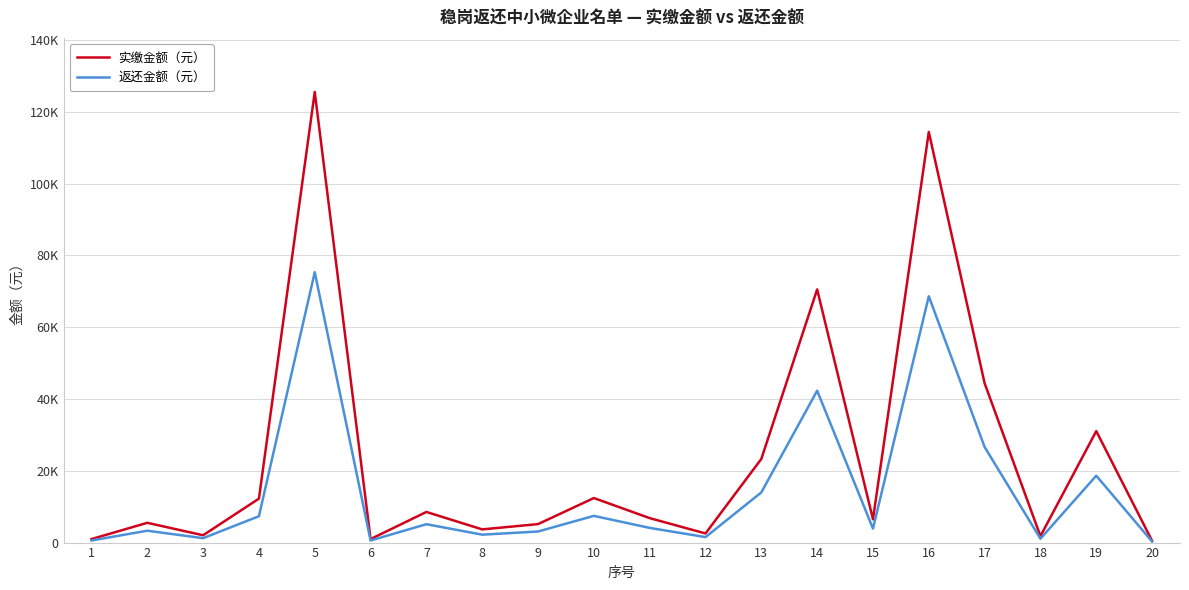

Is it true that 返还金额（元） equals 7344.0 at 4?

True